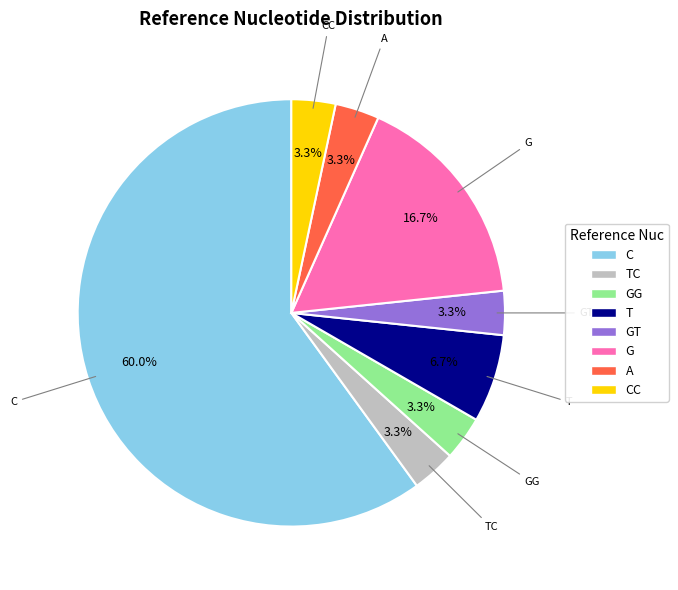

Is there a majority slice in this chart?

Yes